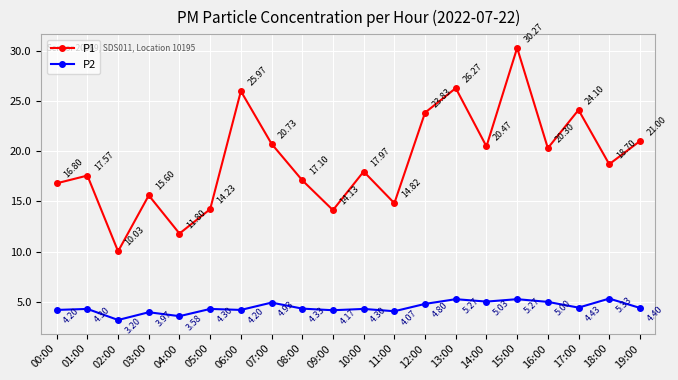

True or false: P2 and P1 cross at least once.

False